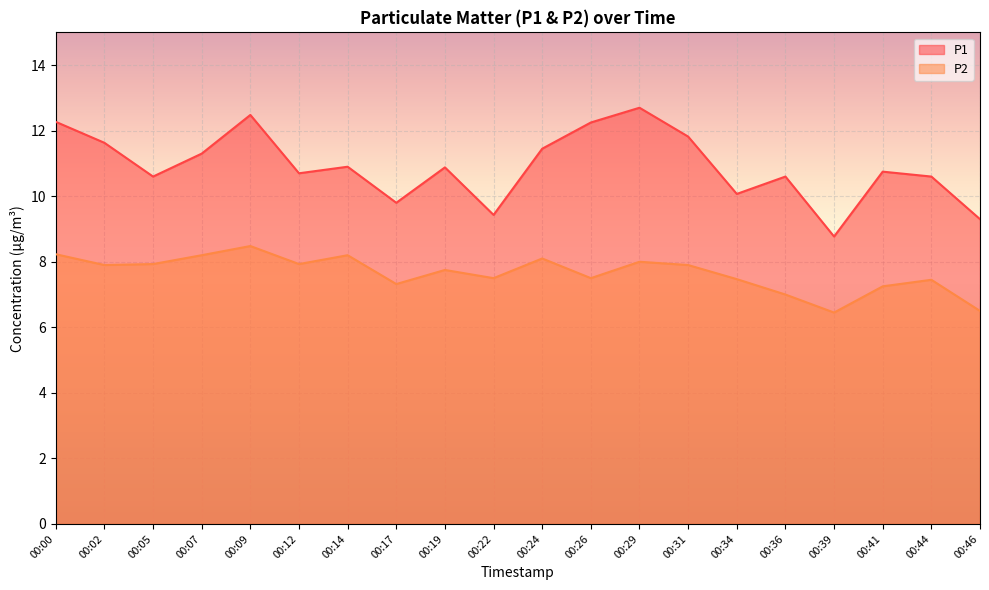

Rank the series by their maximum value, from lowest to highest.

P2, P1